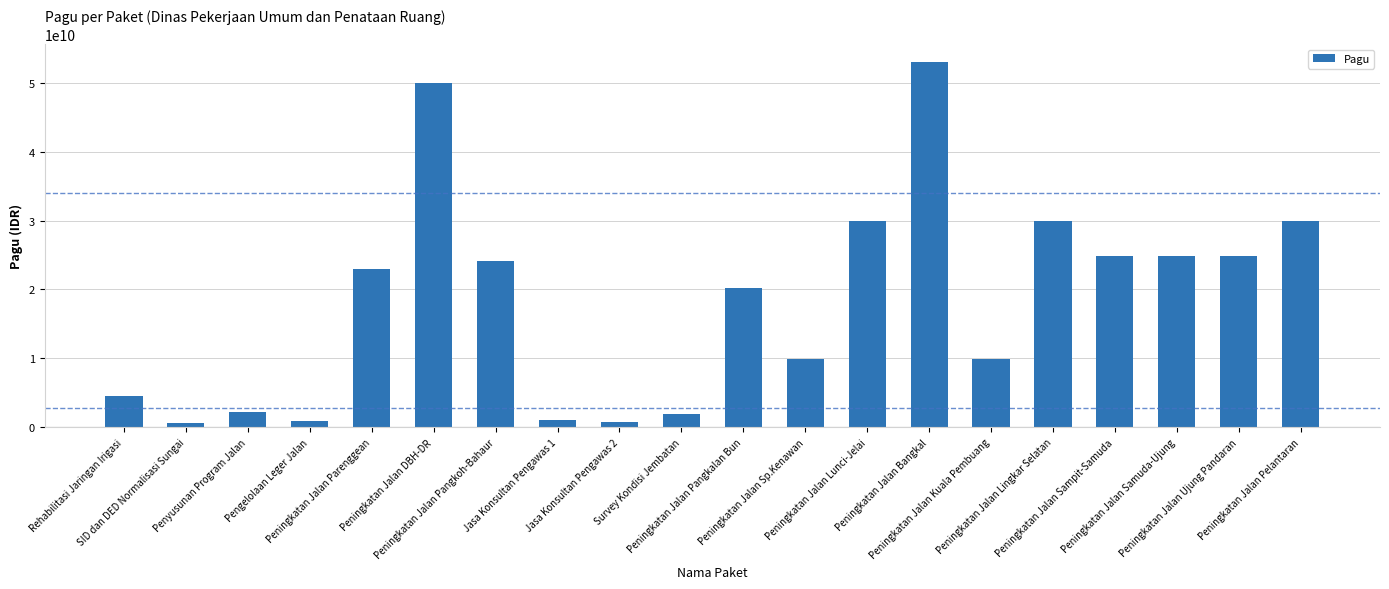

How many values are below 22915292000?

10